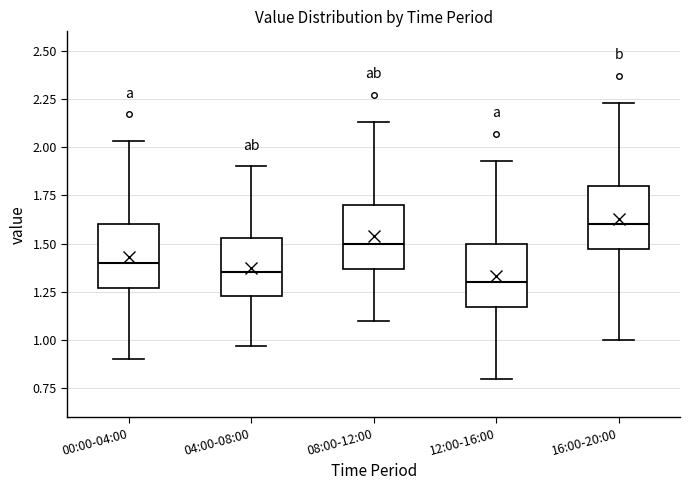

Reading left to right, read every box against the y-axis: the position of its median line, the range the box covers, and the ends of its whiskers. The values are not printed on the chart, so give them approximately, as read against the axis.

00:00-04:00: median 1.40, box 1.25 to 1.60, whiskers 0.90 to 2.05
04:00-08:00: median 1.35, box 1.25 to 1.55, whiskers 0.95 to 1.90
08:00-12:00: median 1.50, box 1.35 to 1.70, whiskers 1.10 to 2.15
12:00-16:00: median 1.30, box 1.15 to 1.50, whiskers 0.80 to 1.95
16:00-20:00: median 1.60, box 1.45 to 1.80, whiskers 1.00 to 2.25